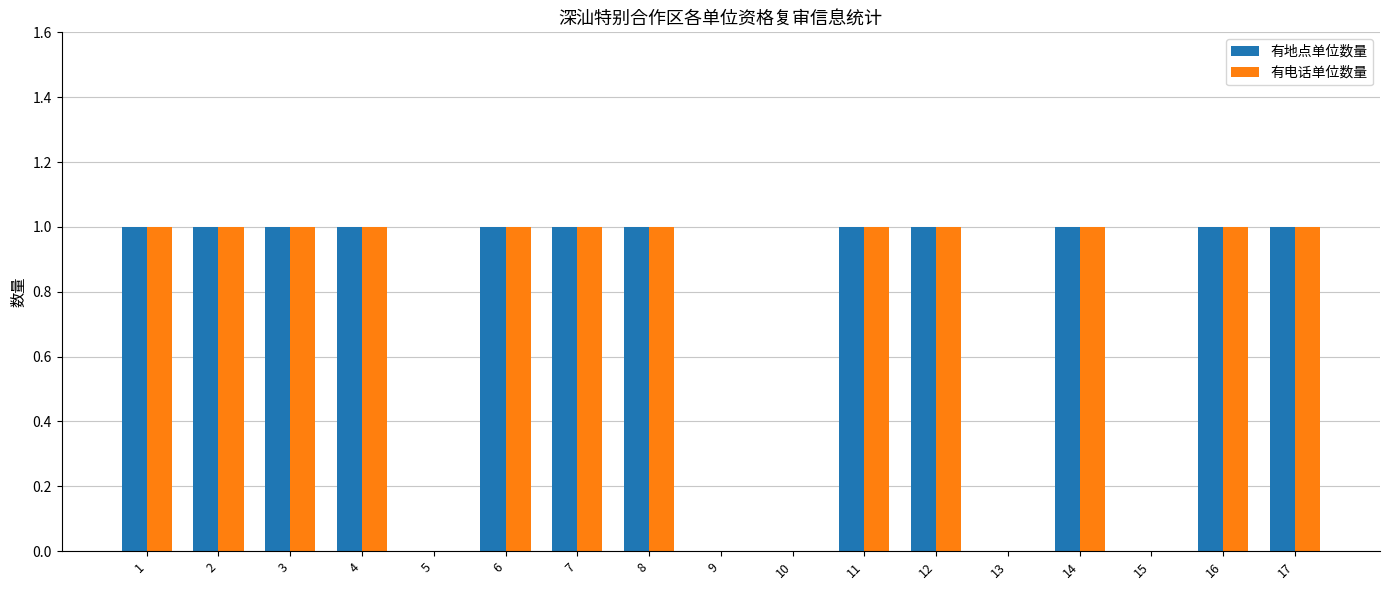

Does the chart contain stacked bars?

No